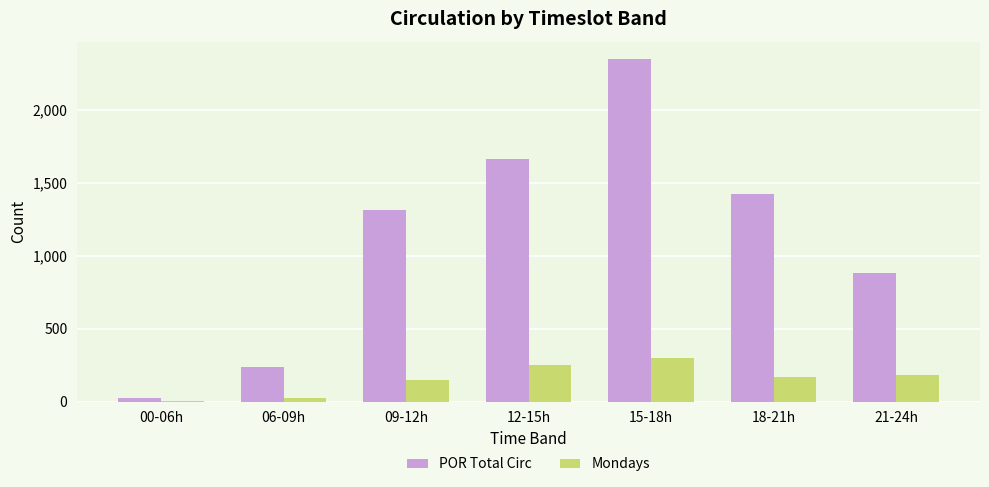

What is the sum of all POR Total Circ values?

7899